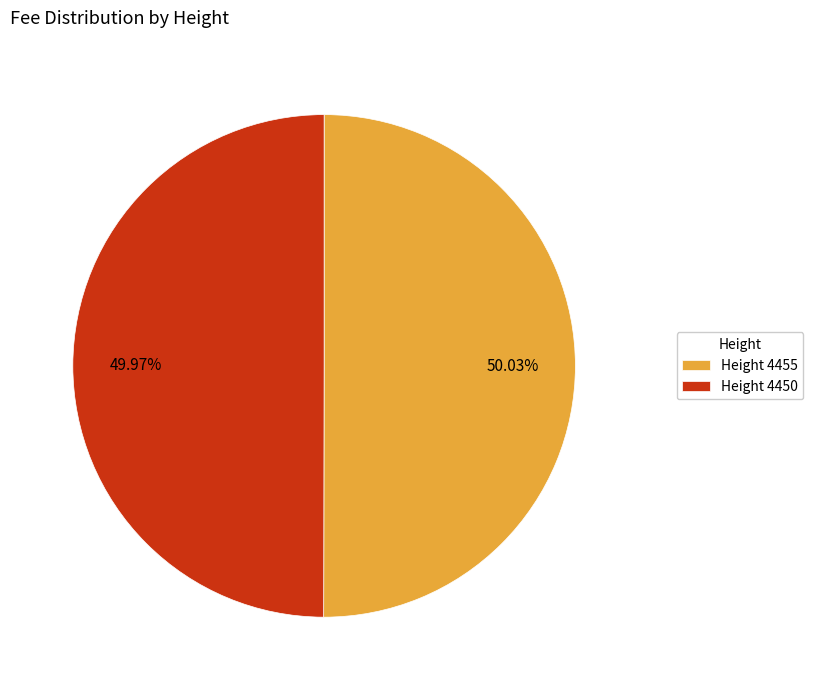

How many slices are in this pie chart?

2